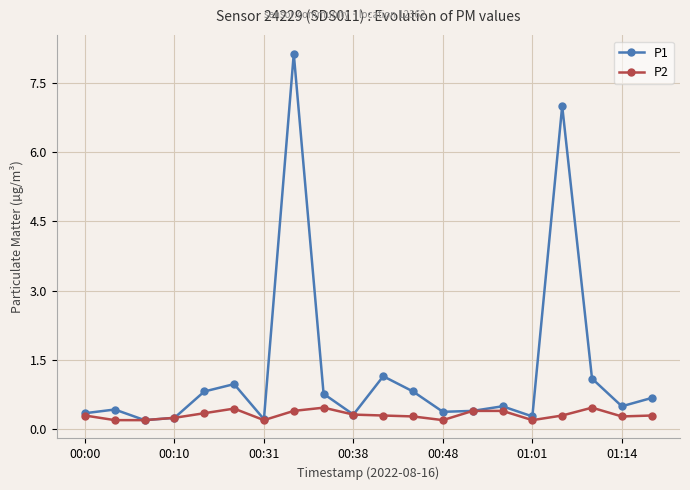

What is the maximum value shown in the chart?

8.1